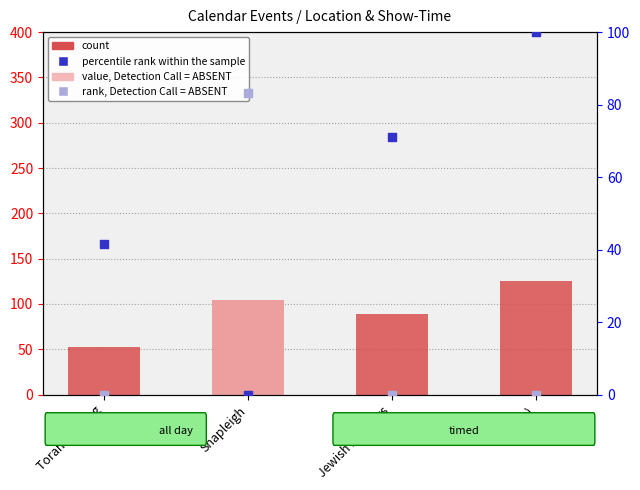

Which series has the largest total across all categories?

count